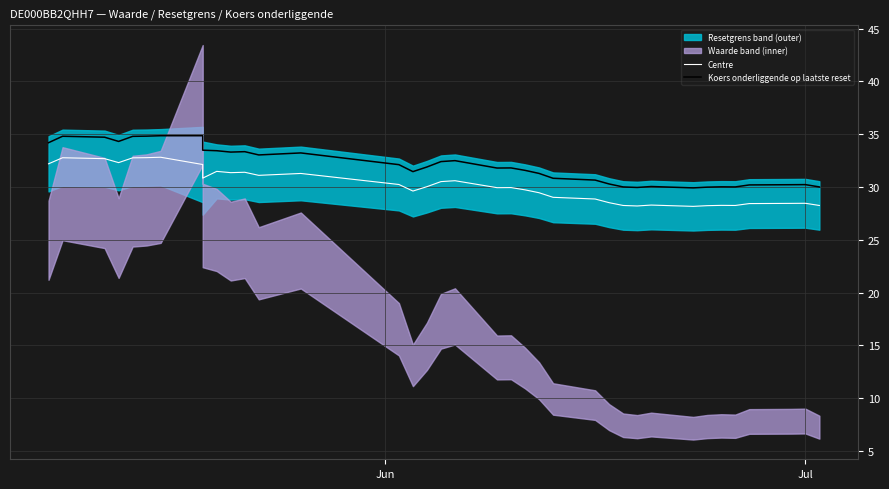

What is the maximum value for Centre?

32.8